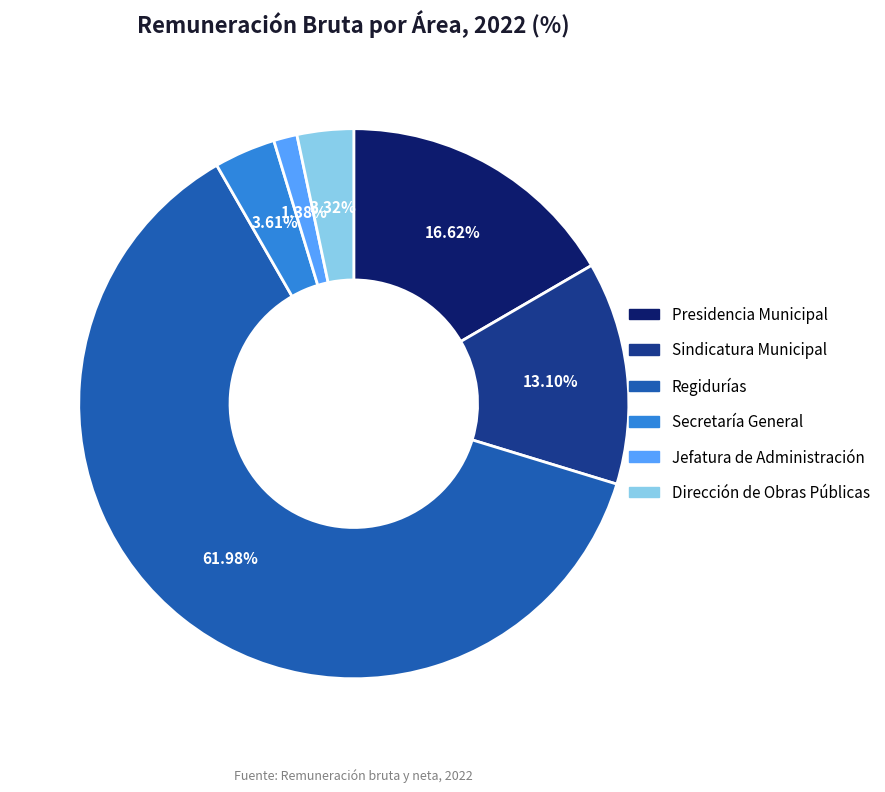

To the nearest percent, what is the combined percentage of Sindicatura Municipal and Dirección de Obras Públicas?

16%